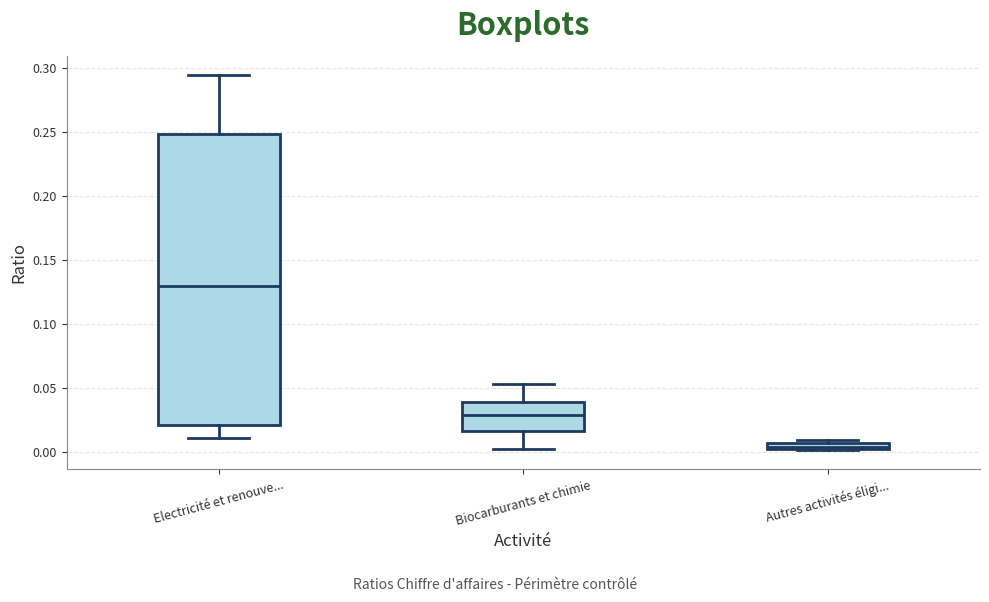

Which box's median line is the highest?

Electricité et renouve...